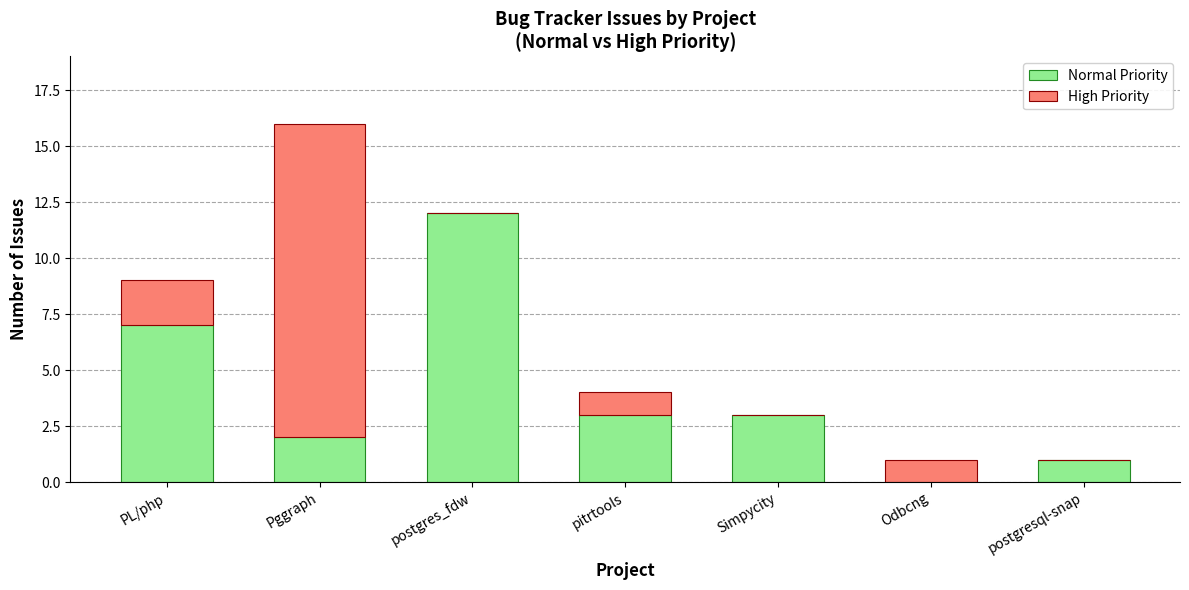

What is the sum of the Normal Priority values at postgres_fdw and Simpycity?

15